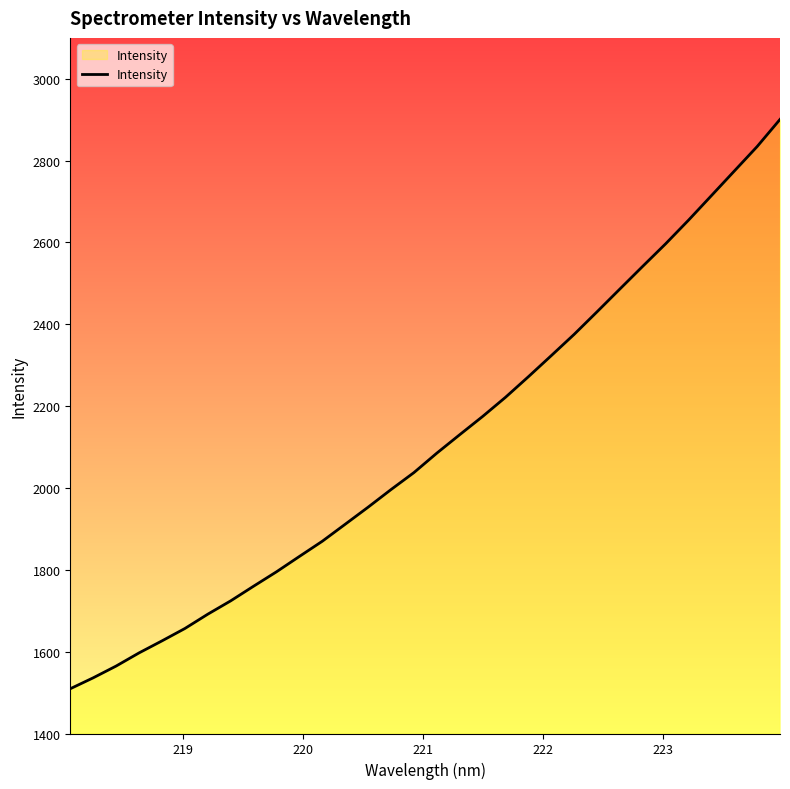

What is the minimum value shown in the chart?

1509.4